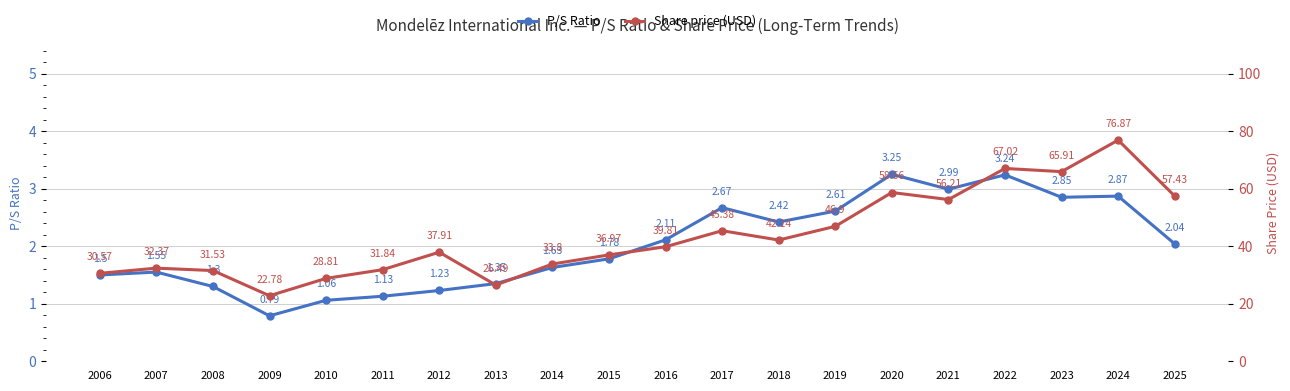

Count the number of categories in the chart.

20